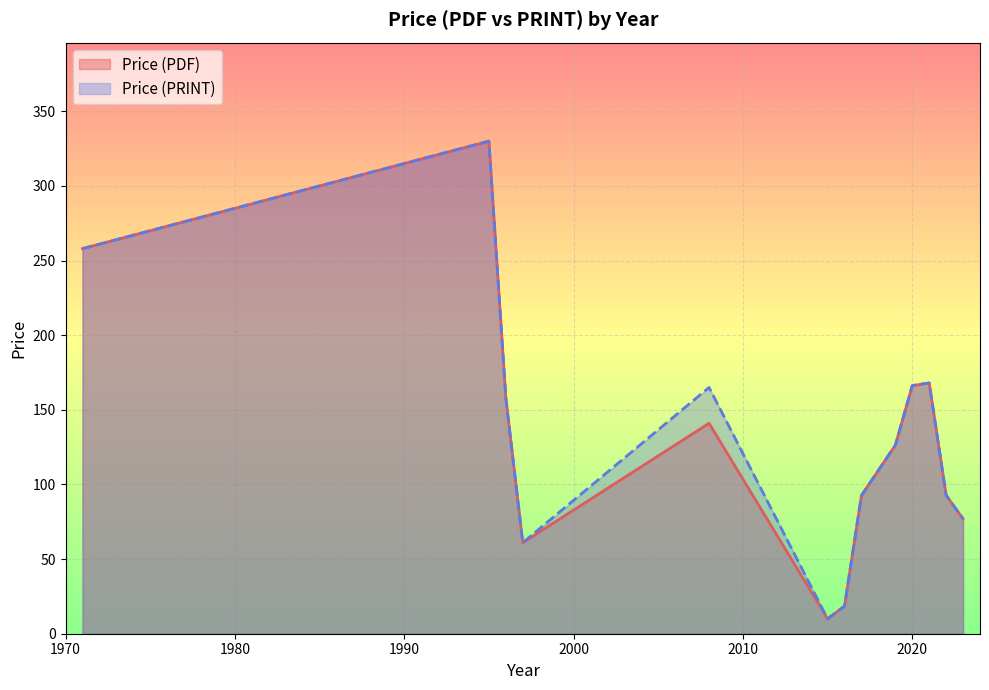

How many distinct data groups are displayed?

2